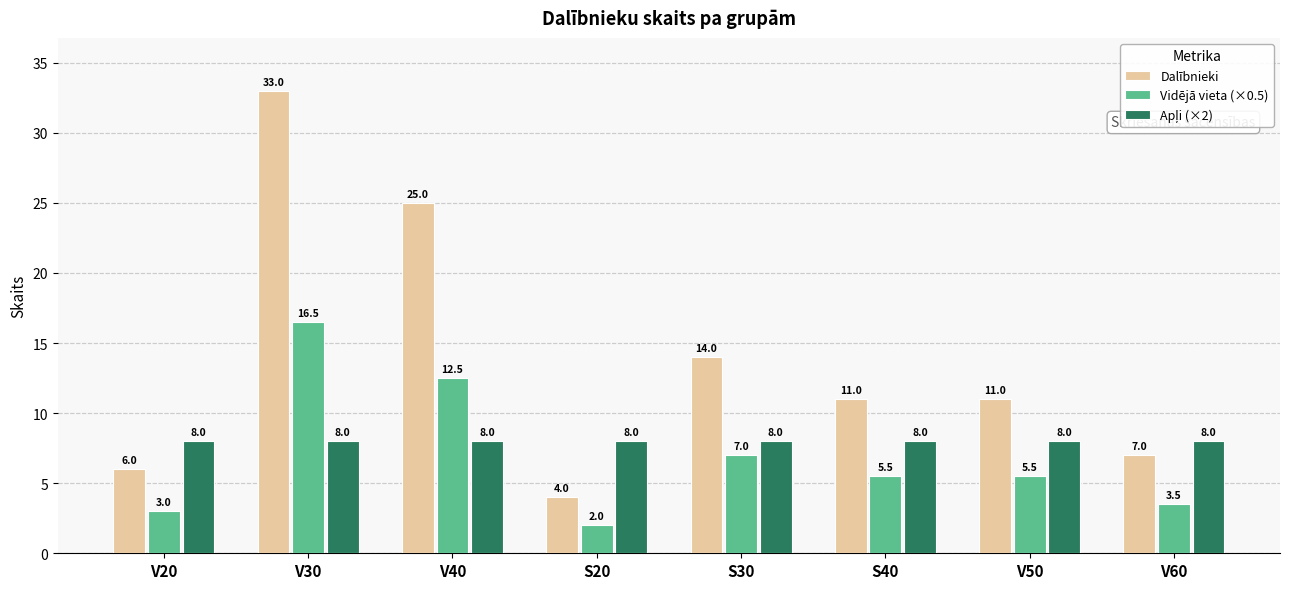

What is the total value across all series at V20?

17.0